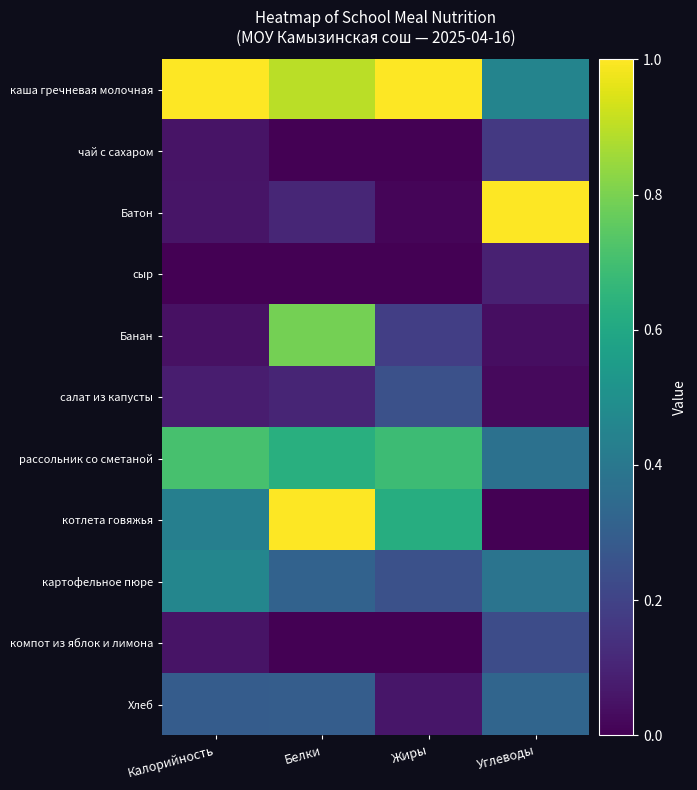

Rank the series at Белки from highest to lowest value.

котлета говяжья, каша гречневая молочная, Банан, рассольник со сметаной, картофельное пюре, Хлеб, Батон, салат из капусты, чай с сахаром, сыр, компот из яблок и лимона